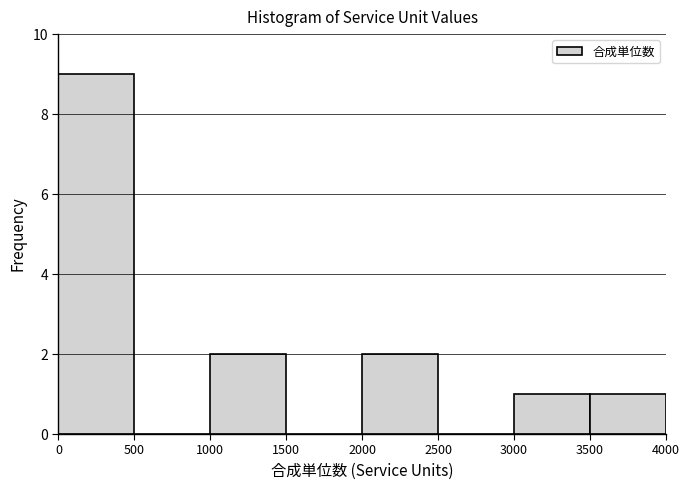

Reading left to right, transcribe this chart: for each bar, give the range it covers on the x-axis and its height. The values are not printed on the chart, so give them approximately, as read against the axis.

0 to 500: 9
500 to 1000: 0
1000 to 1500: 2
1500 to 2000: 0
2000 to 2500: 2
2500 to 3000: 0
3000 to 3500: 1
3500 to 4000: 1